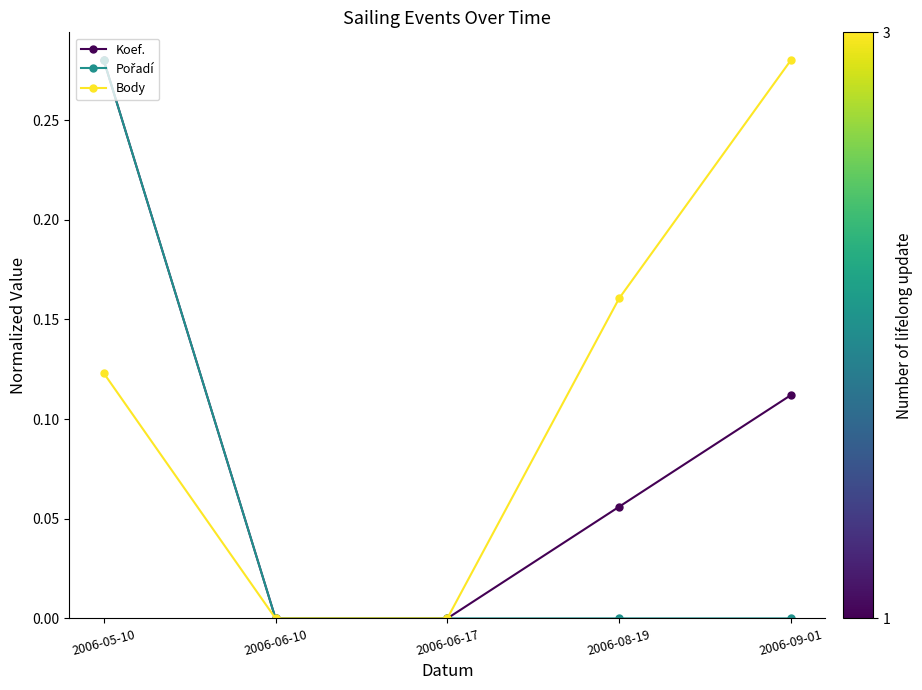

Is this an area chart (filled region under the line)?

No